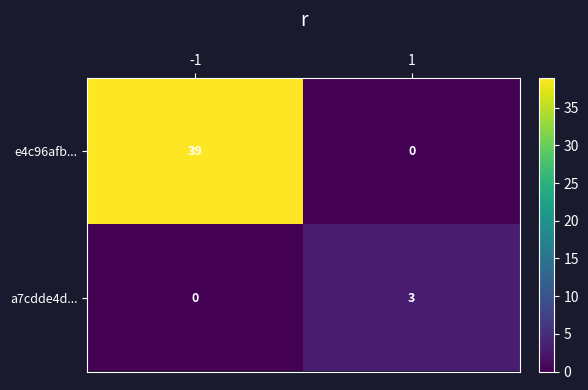

Which series has the largest total across all categories?

e4c96afb...